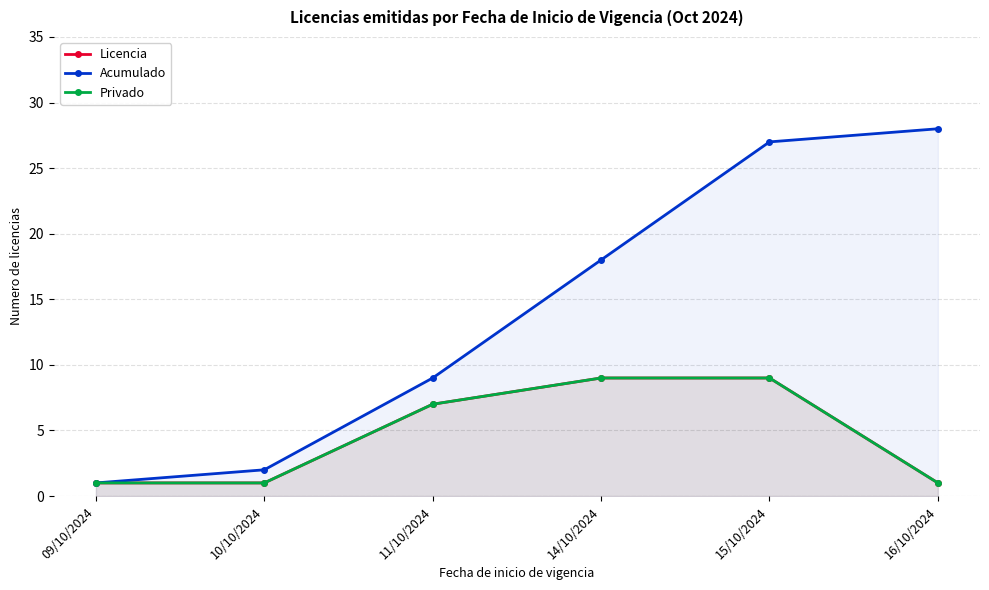

What is the maximum value for Privado?

9